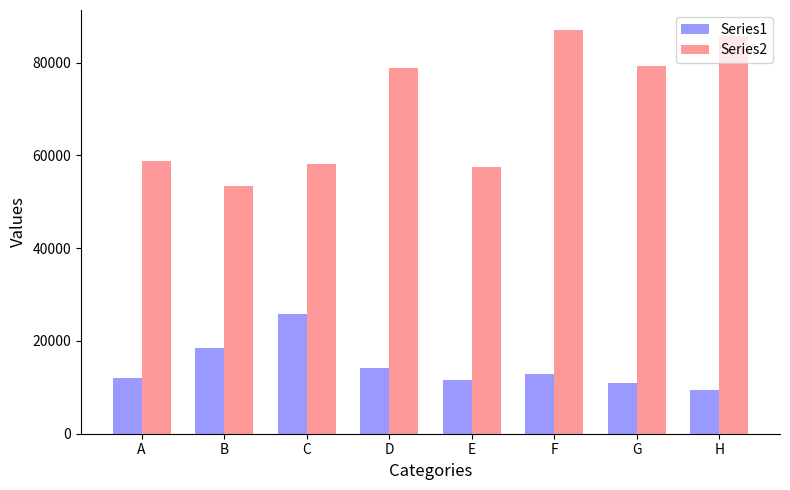

What is the smallest value displayed?

9417